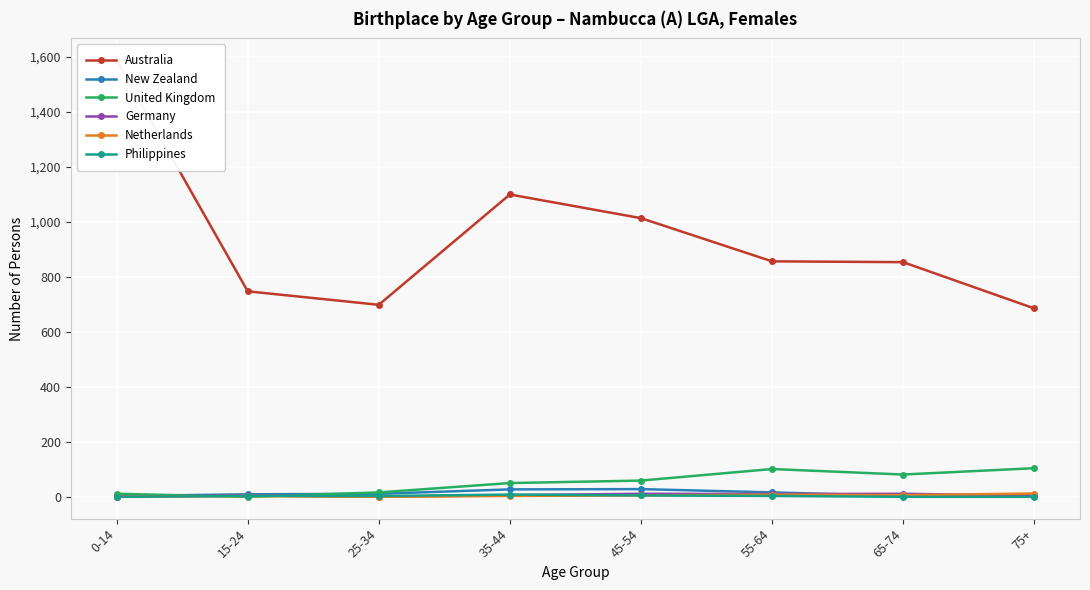

Which series has the widest spread of values?

Australia